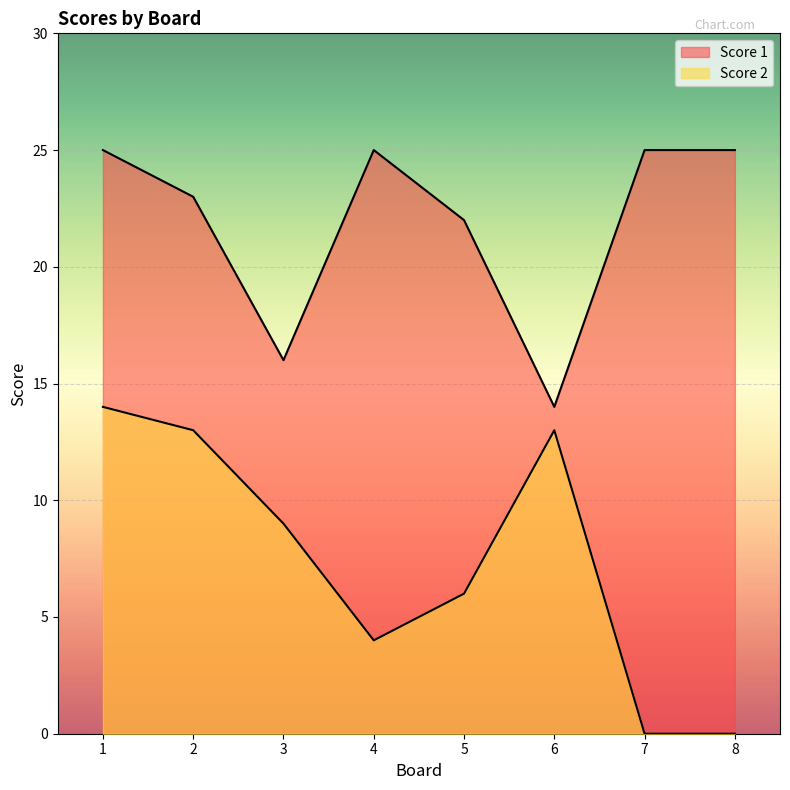

What is the difference between the maximum and minimum values in the Score 1 series?

11